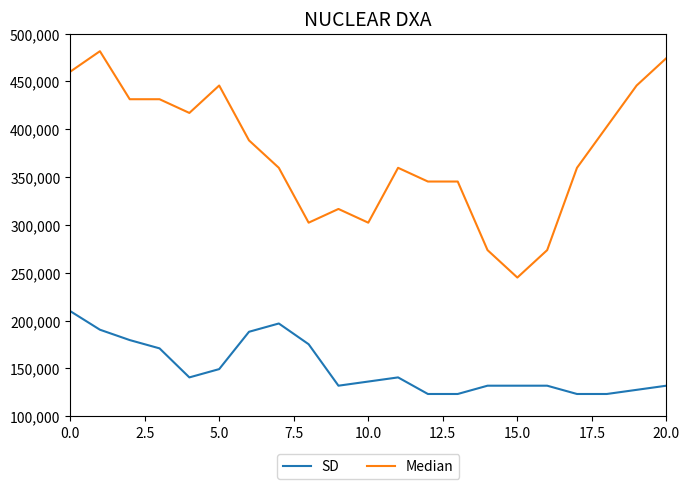

Rank the series by their maximum value, from lowest to highest.

SD, Median